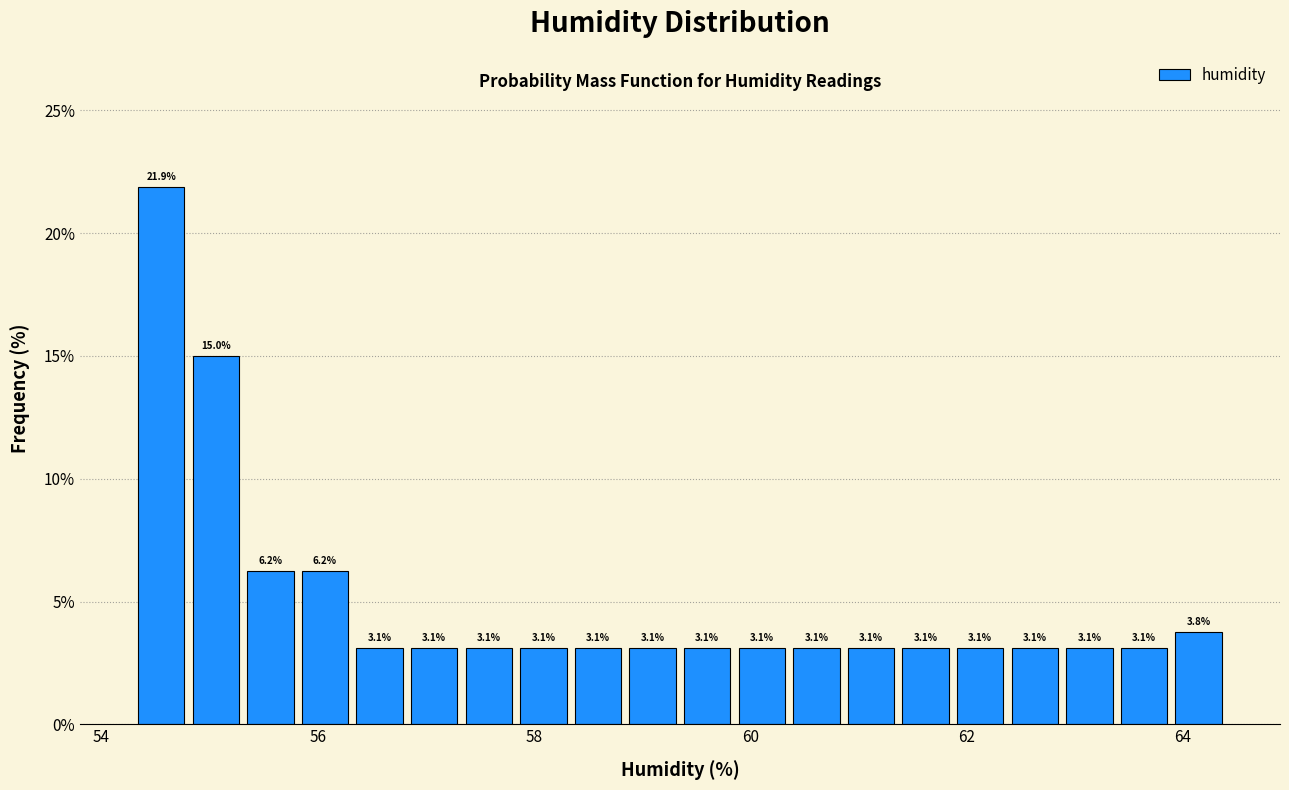

Read against the x-axis, roughly where is the centre of the tallest bar?

54.6